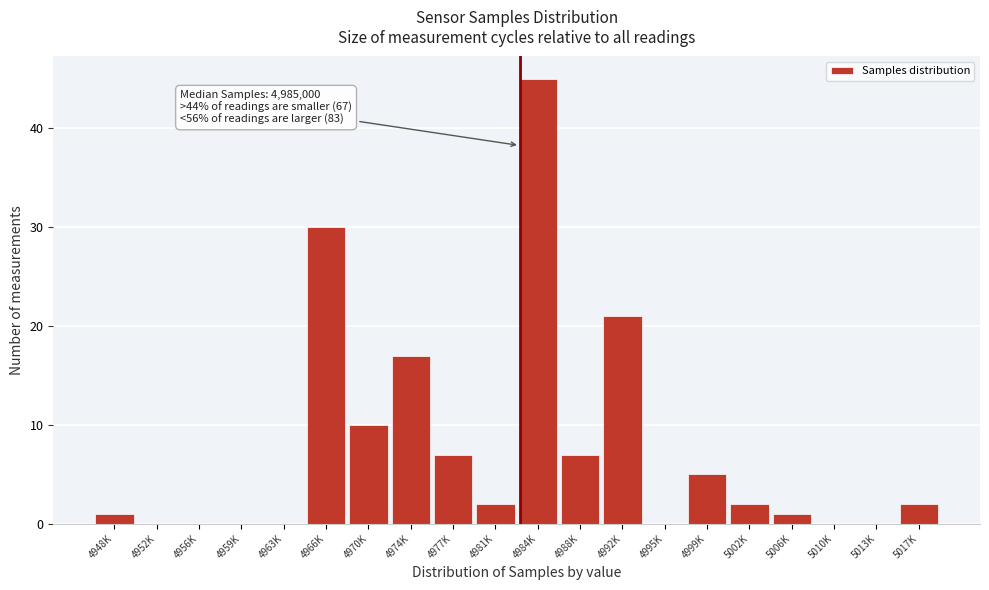

Reading left to right, transcribe all the data shown in this chart.

4948K=1	4952K=0	4956K=0	4959K=0	4963K=0	4966K=30	4970K=10	4974K=17	4977K=7	4981K=2	4984K=45	4988K=7	4992K=21	4995K=0	4999K=5	5002K=2	5006K=1	5010K=0	5013K=0	5017K=2